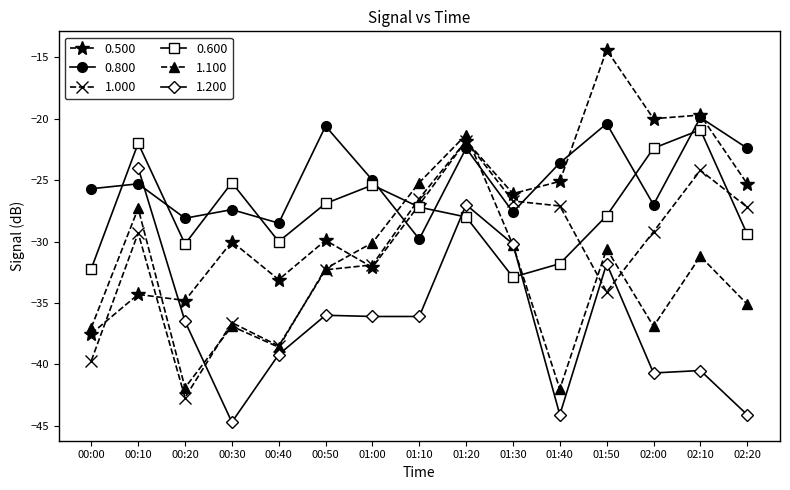

Is the value of 0.600 at 01:10 greater than the value of 1.100 at 00:30?

Yes